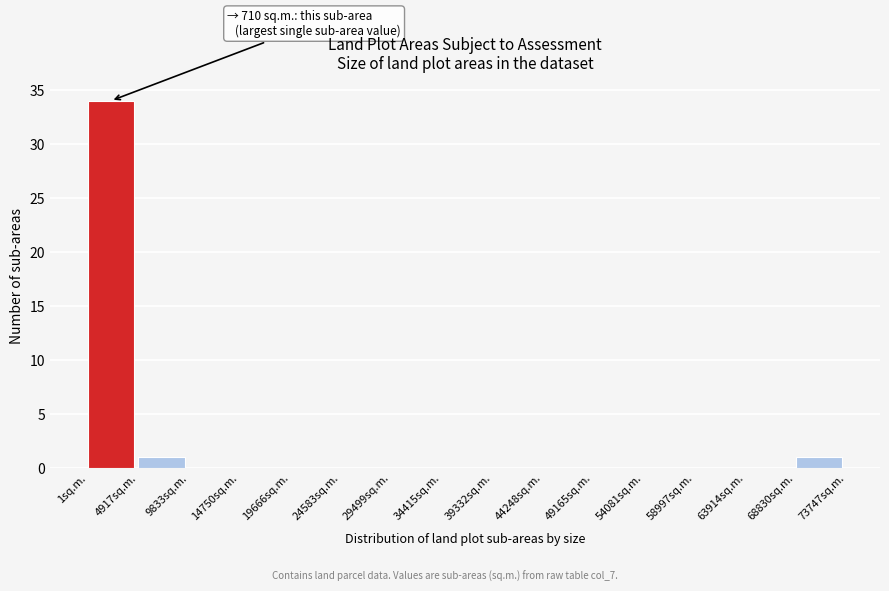

Over which range of the x-axis is the bar tallest?

0 to 5000